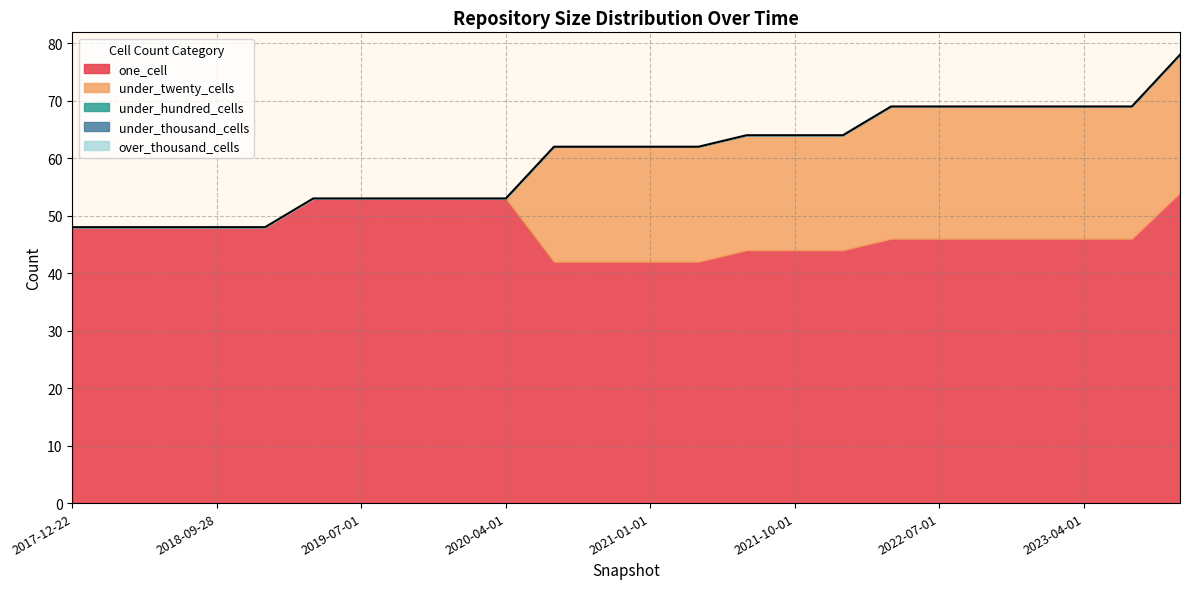

Reading left to right, extract all data points from this chart.

one_cell: 2017-12-22=48	2018-04-09=48	2018-07-11=48	2018-09-28=48	2019-01-01=48	2019-04-06=53	2019-07-01=53	2019-10-09=53	2020-01-01=53	2020-04-01=53	2020-07-01=42	2020-10-01=42	2021-01-01=42	2021-04-01=42	2021-07-01=44	2021-10-01=44	2022-01-01=44	2022-04-01=46	2022-07-01=46	2022-10-01=46	2023-01-01=46	2023-04-01=46	2023-07-01=46	2023-10-01=54
under_twenty_cells: 2017-12-22=0	2018-04-09=0	2018-07-11=0	2018-09-28=0	2019-01-01=0	2019-04-06=0	2019-07-01=0	2019-10-09=0	2020-01-01=0	2020-04-01=0	2020-07-01=20	2020-10-01=20	2021-01-01=20	2021-04-01=20	2021-07-01=20	2021-10-01=20	2022-01-01=20	2022-04-01=23	2022-07-01=23	2022-10-01=23	2023-01-01=23	2023-04-01=23	2023-07-01=23	2023-10-01=24
under_hundred_cells: 2017-12-22=0	2018-04-09=0	2018-07-11=0	2018-09-28=0	2019-01-01=0	2019-04-06=0	2019-07-01=0	2019-10-09=0	2020-01-01=0	2020-04-01=0	2020-07-01=0	2020-10-01=0	2021-01-01=0	2021-04-01=0	2021-07-01=0	2021-10-01=0	2022-01-01=0	2022-04-01=0	2022-07-01=0	2022-10-01=0	2023-01-01=0	2023-04-01=0	2023-07-01=0	2023-10-01=0
under_thousand_cells: 2017-12-22=0	2018-04-09=0	2018-07-11=0	2018-09-28=0	2019-01-01=0	2019-04-06=0	2019-07-01=0	2019-10-09=0	2020-01-01=0	2020-04-01=0	2020-07-01=0	2020-10-01=0	2021-01-01=0	2021-04-01=0	2021-07-01=0	2021-10-01=0	2022-01-01=0	2022-04-01=0	2022-07-01=0	2022-10-01=0	2023-01-01=0	2023-04-01=0	2023-07-01=0	2023-10-01=0
over_thousand_cells: 2017-12-22=0	2018-04-09=0	2018-07-11=0	2018-09-28=0	2019-01-01=0	2019-04-06=0	2019-07-01=0	2019-10-09=0	2020-01-01=0	2020-04-01=0	2020-07-01=0	2020-10-01=0	2021-01-01=0	2021-04-01=0	2021-07-01=0	2021-10-01=0	2022-01-01=0	2022-04-01=0	2022-07-01=0	2022-10-01=0	2023-01-01=0	2023-04-01=0	2023-07-01=0	2023-10-01=0